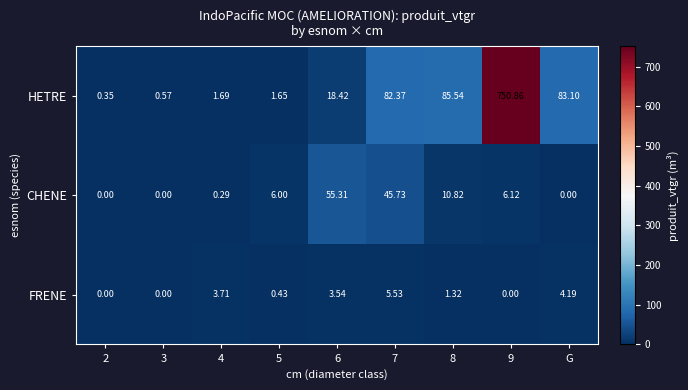

Is the value of HETRE at 6 greater than the value of FRENE at 2?

Yes